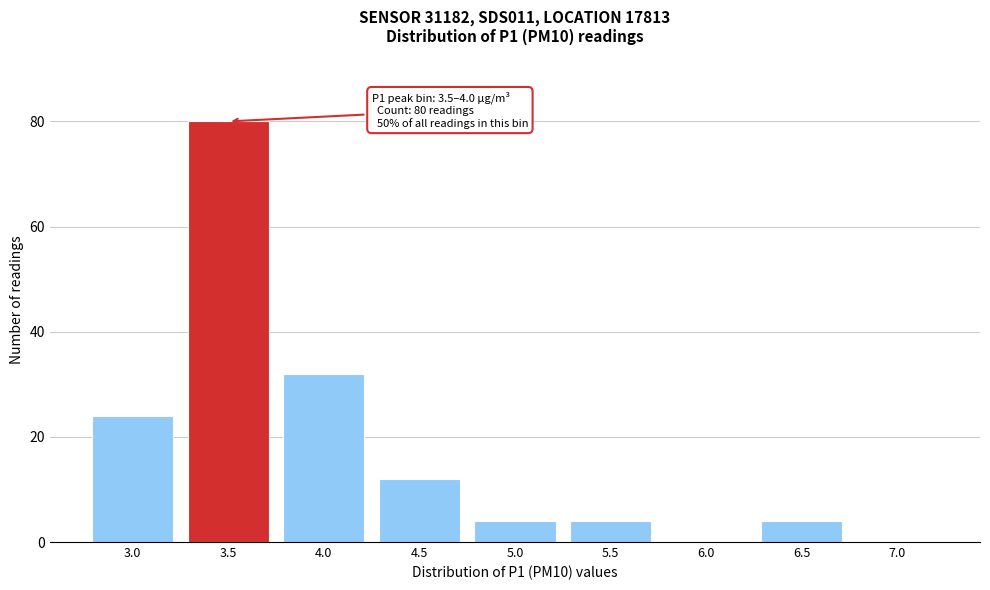

Reading right to left, transcribe all the data shown in this chart.

7.0=0	6.5=4	6.0=0	5.5=4	5.0=4	4.5=12	4.0=32	3.5=80	3.0=24